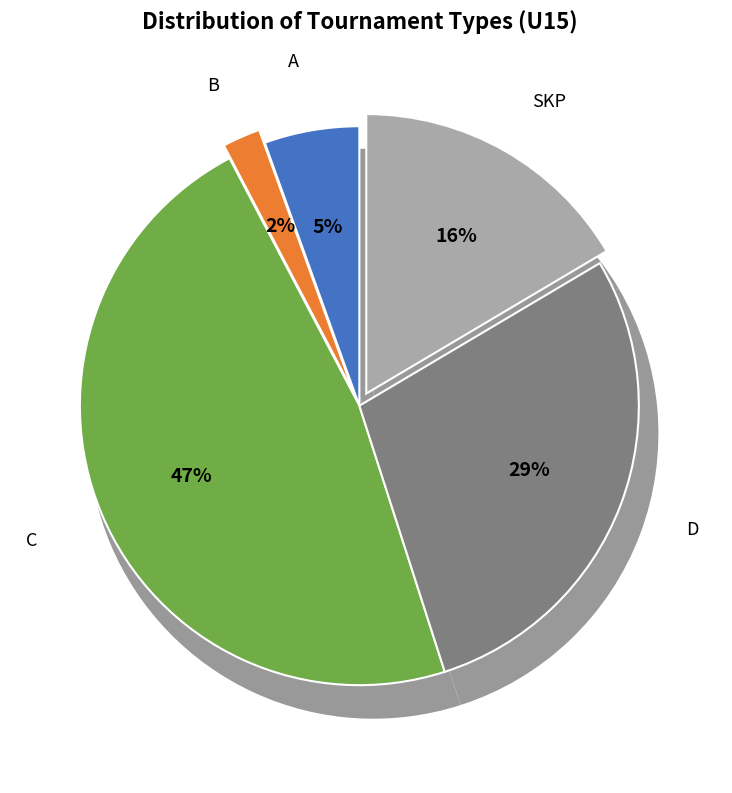

How many segments does this pie chart have?

5